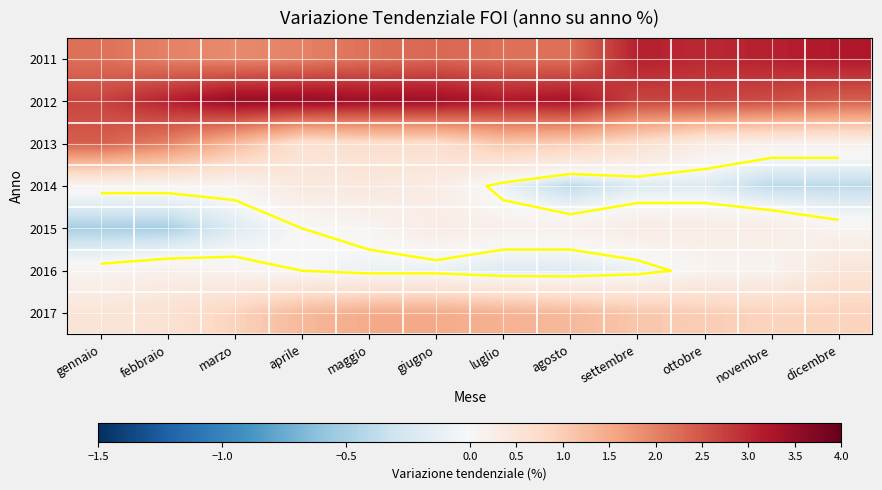

Rank the series by their maximum value, from lowest to highest.

2015, 2014, 2016, 2017, 2013, 2011, 2012